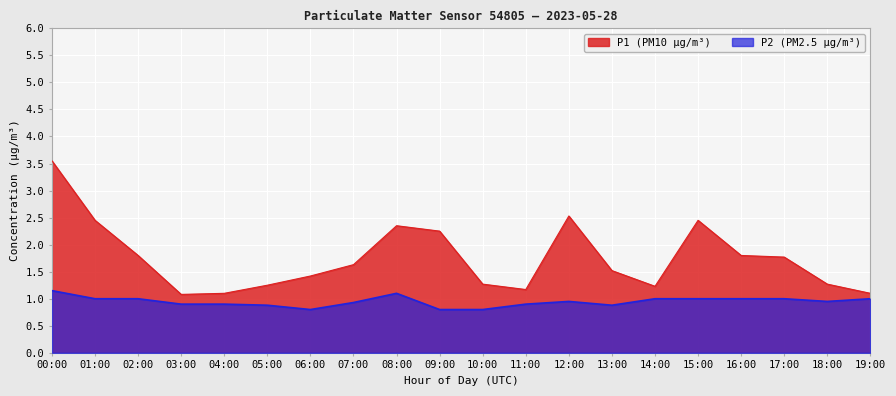

True or false: P2 has a value of 1.0 at 17:00.

True